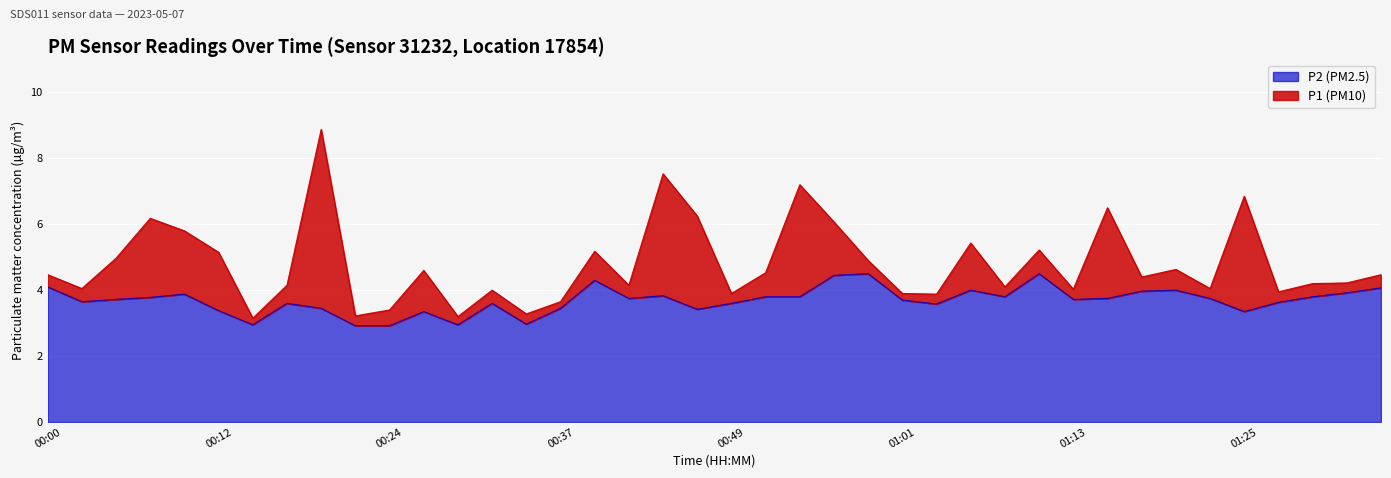

True or false: P1 (PM10) and P2 (PM2.5) intersect in this chart.

False